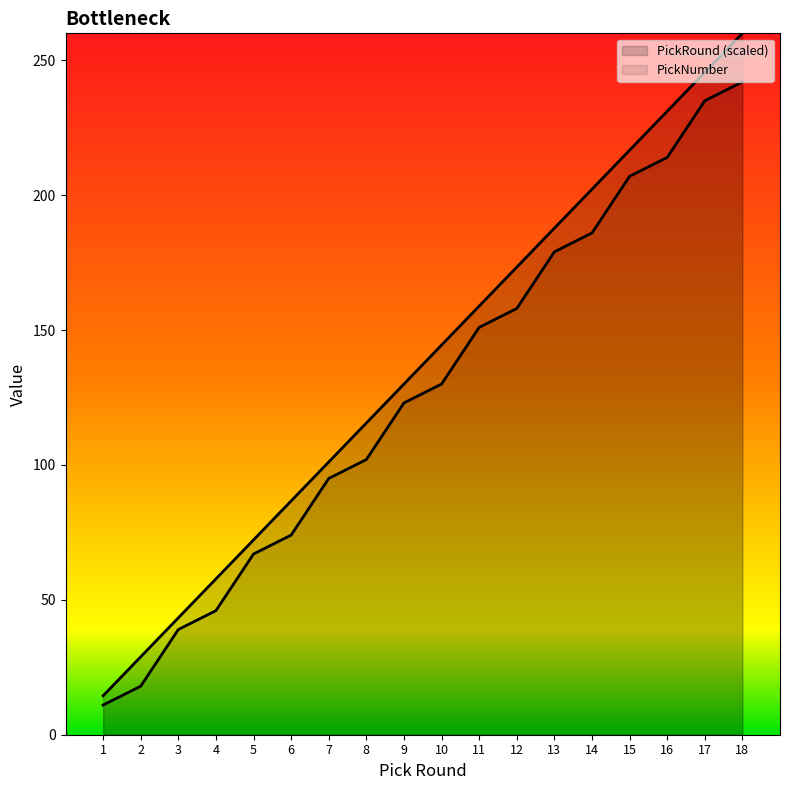

True or false: PickRound has more than 2 interior local peaks.

False